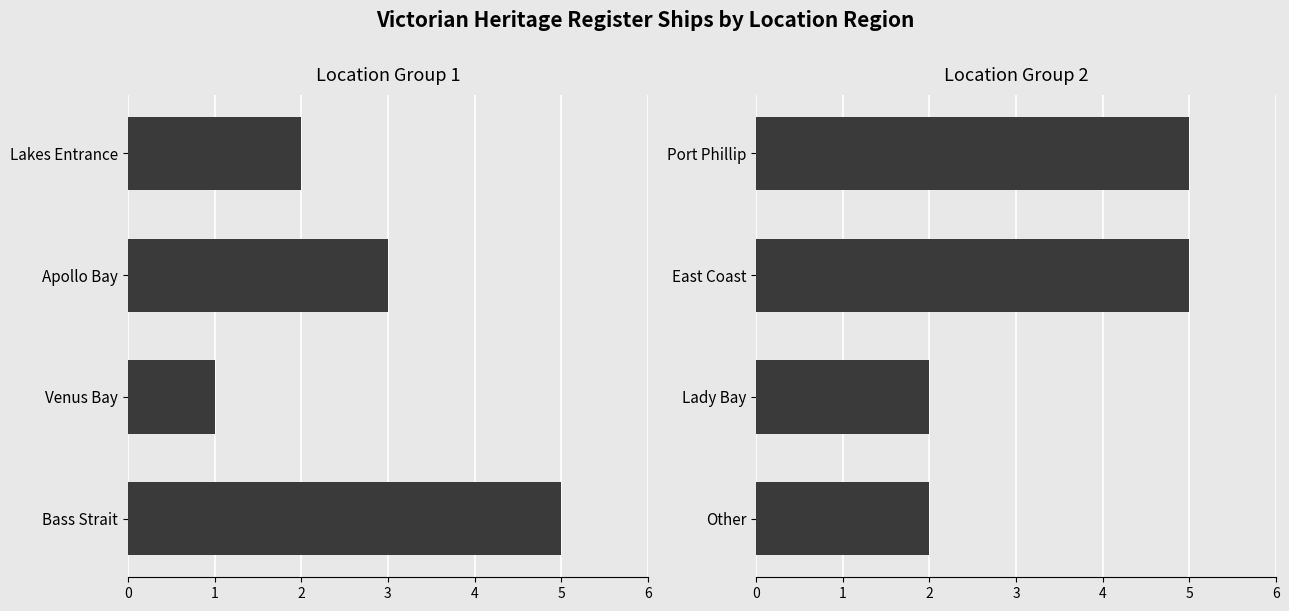

What is the value of the Port Phillip / East Coast / Lady Bay / Other bar at the 2nd from the left?

5